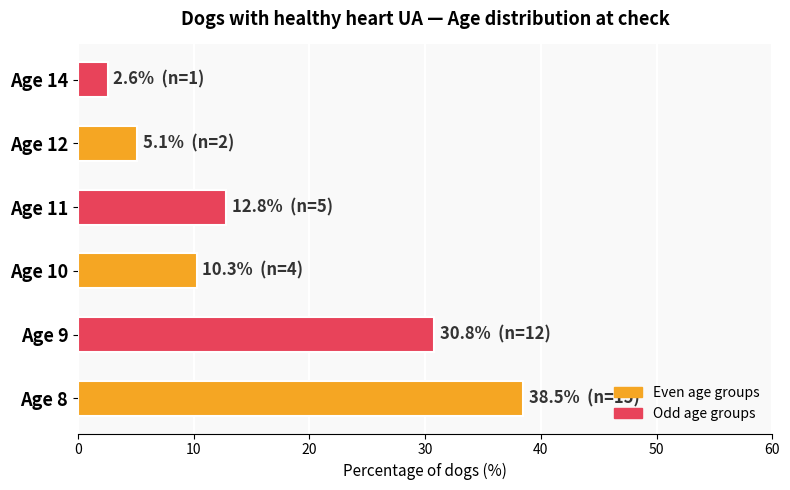

True or false: the data shows 5.1 at Age 12.

True